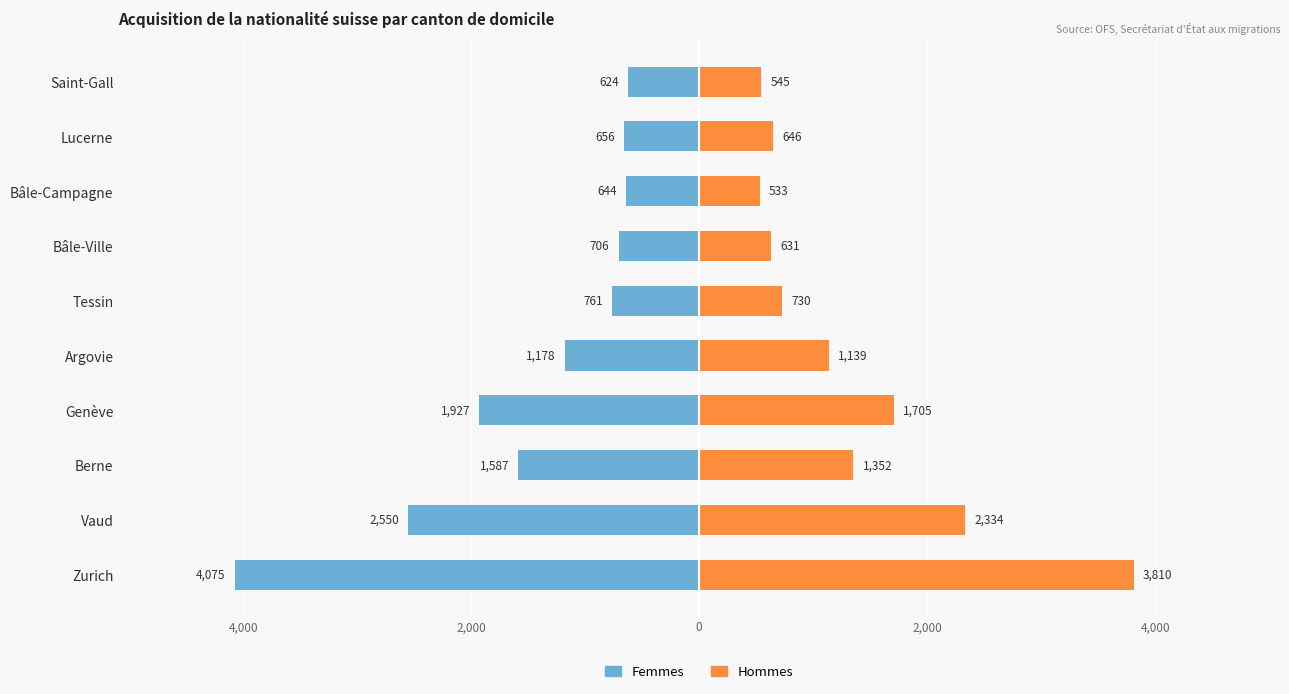

Is it true that Femmes equals -706 at Bâle-Ville?

True